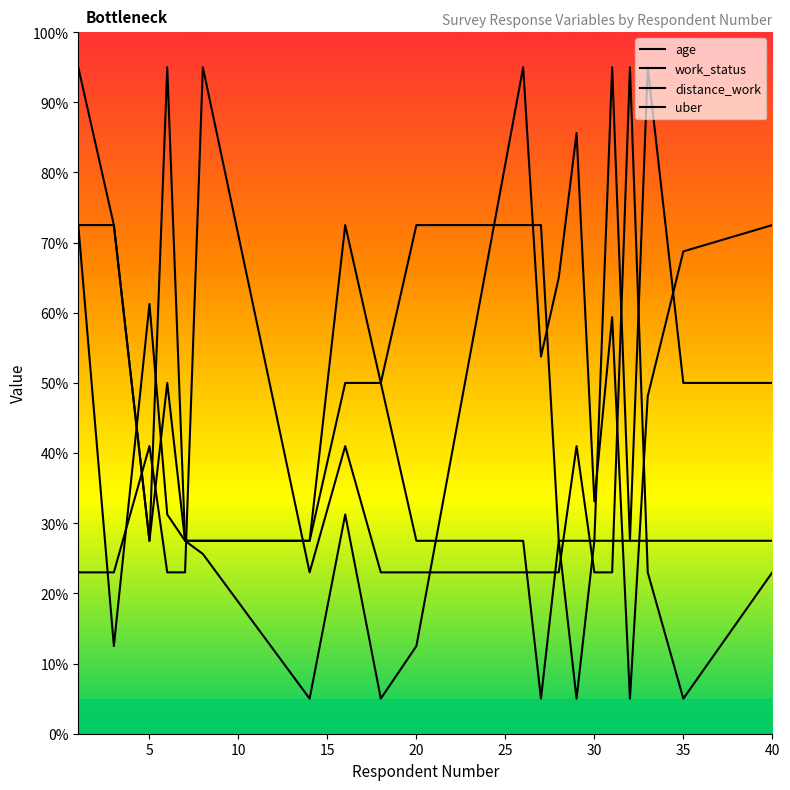

After their last crossing, which series has the higher values: work_status or distance_work?

distance_work